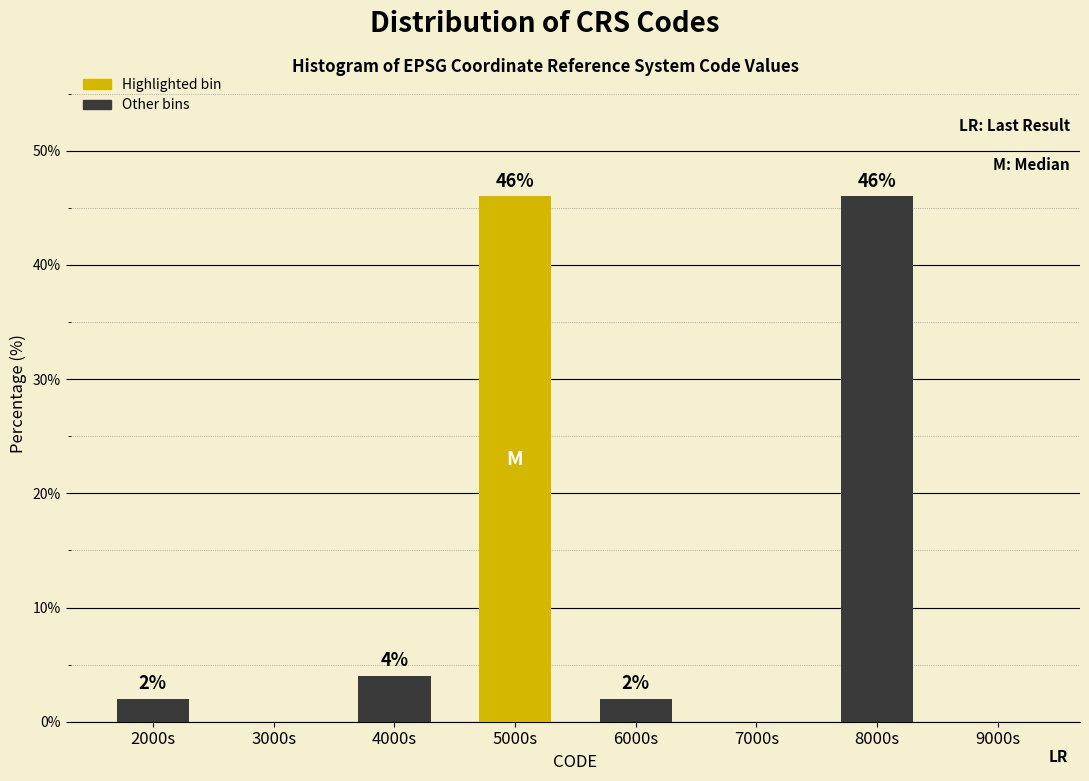

Reading left to right, transcribe all the data shown in this chart.

2000s=2	3000s=0	4000s=4	5000s=46	6000s=2	7000s=0	8000s=46	9000s=0